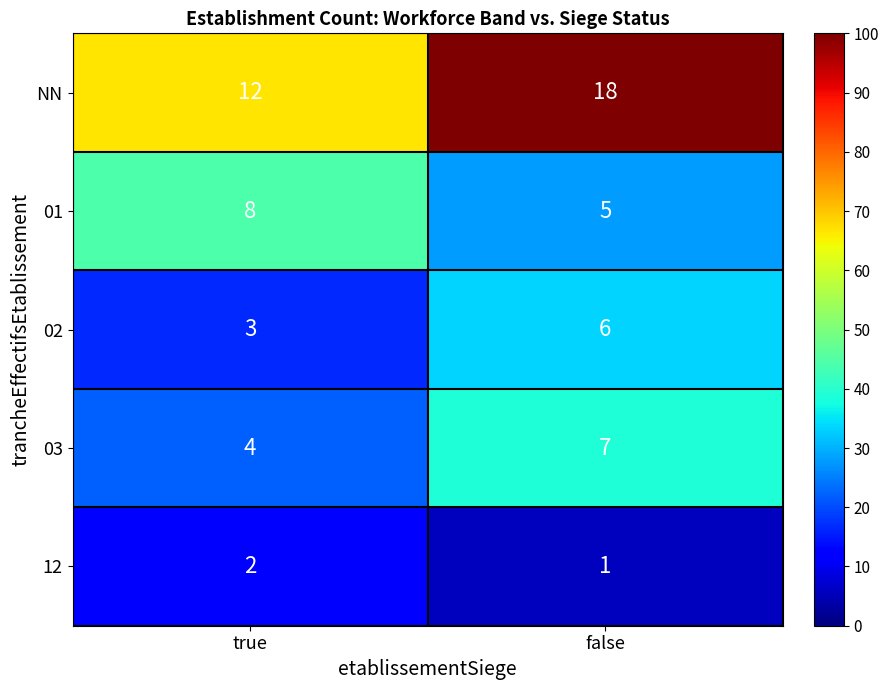

At which label is 02 closest to 4?

true